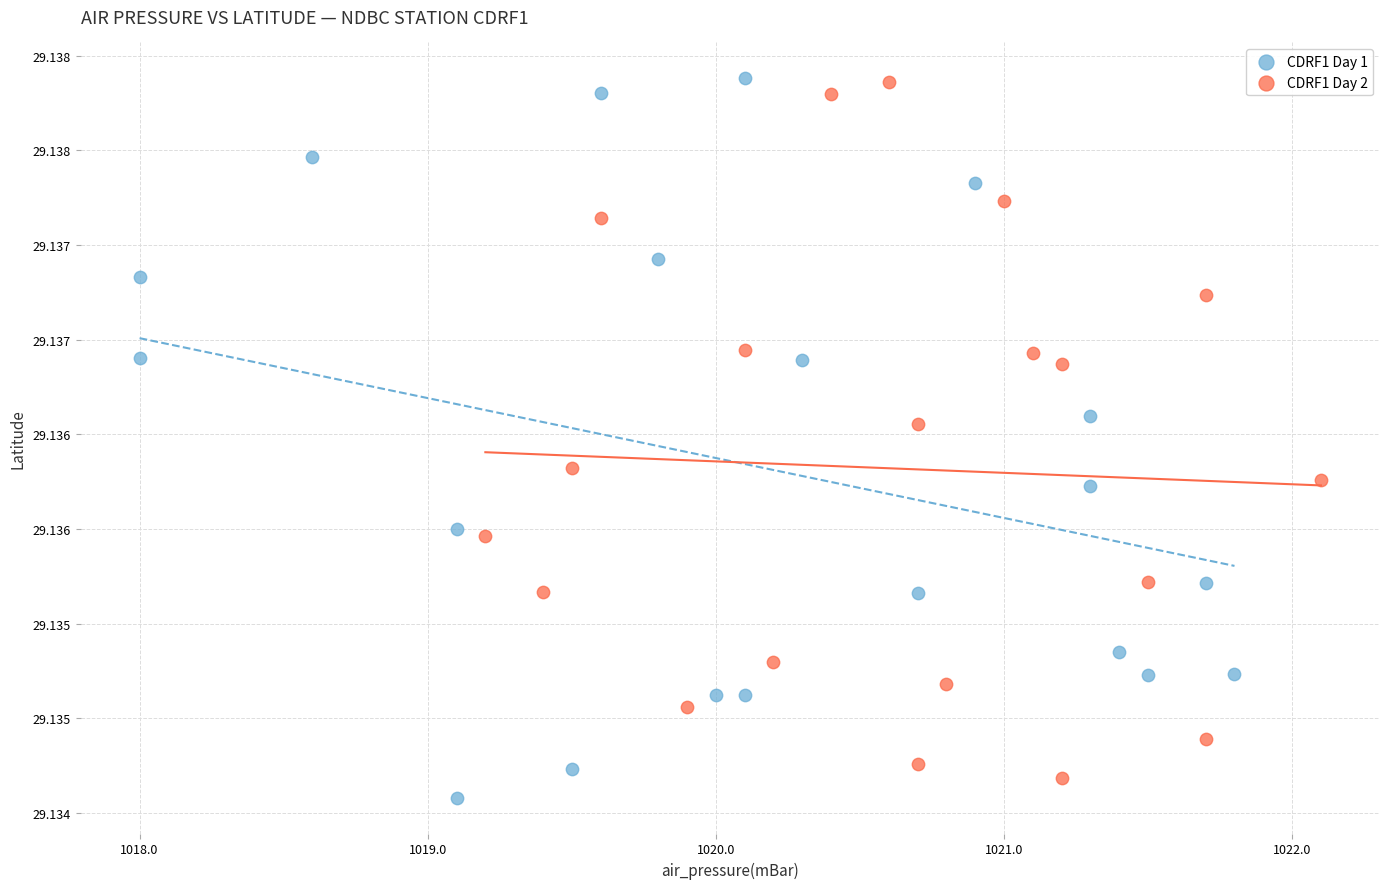

What are all the series names shown in the legend?

CDRF1 Day 1, CDRF1 Day 2